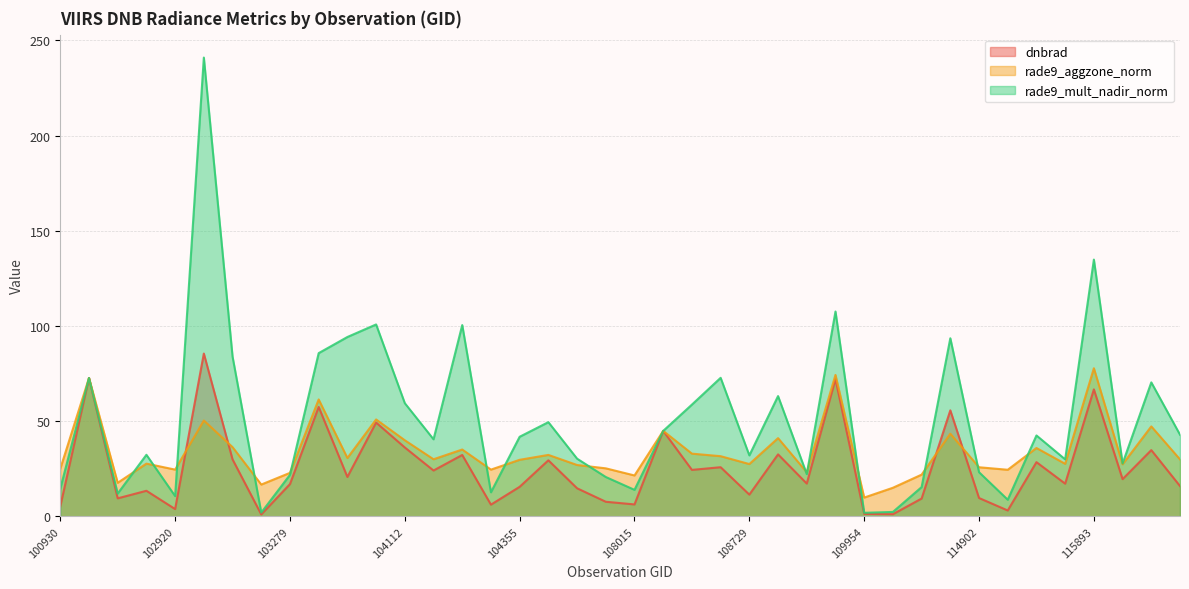

Between 121308 and 110127, which is larger?

121308